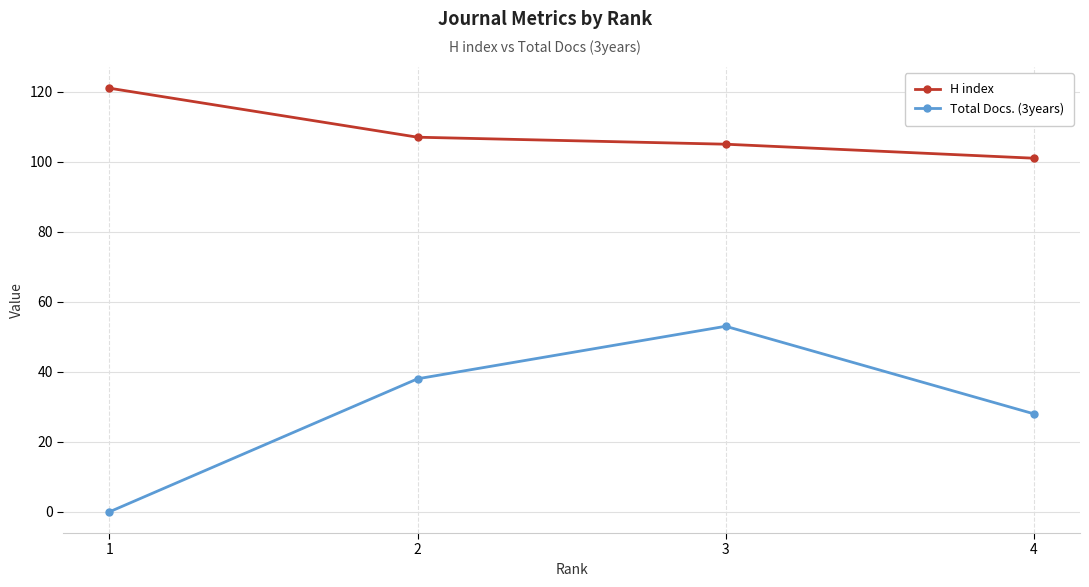

Is it true that Total Docs. (3years) equals 50 at 2?

False